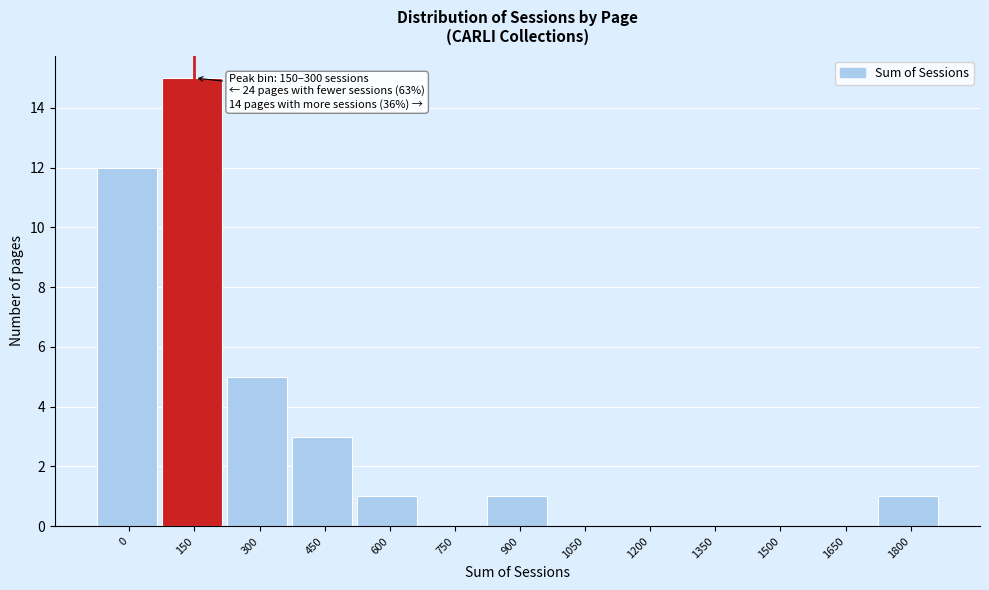

Reading right to left, extract all data points from this chart.

1800=1	1650=0	1500=0	1350=0	1200=0	1050=0	900=1	750=0	600=1	450=3	300=5	150=15	0=12